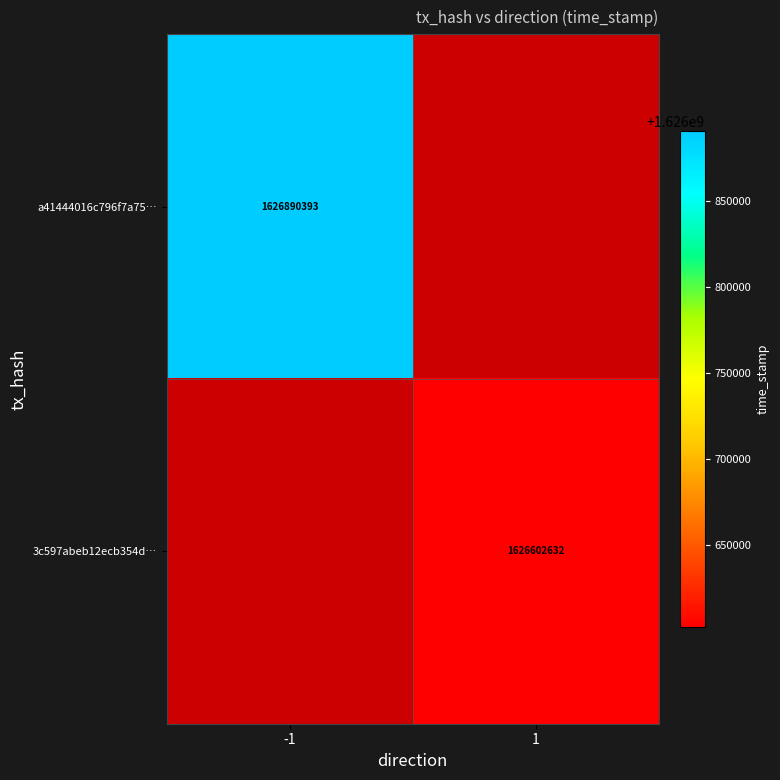

The value of 3c597abeb12ecb354d… at 1 is 1626602632. True or false?

True